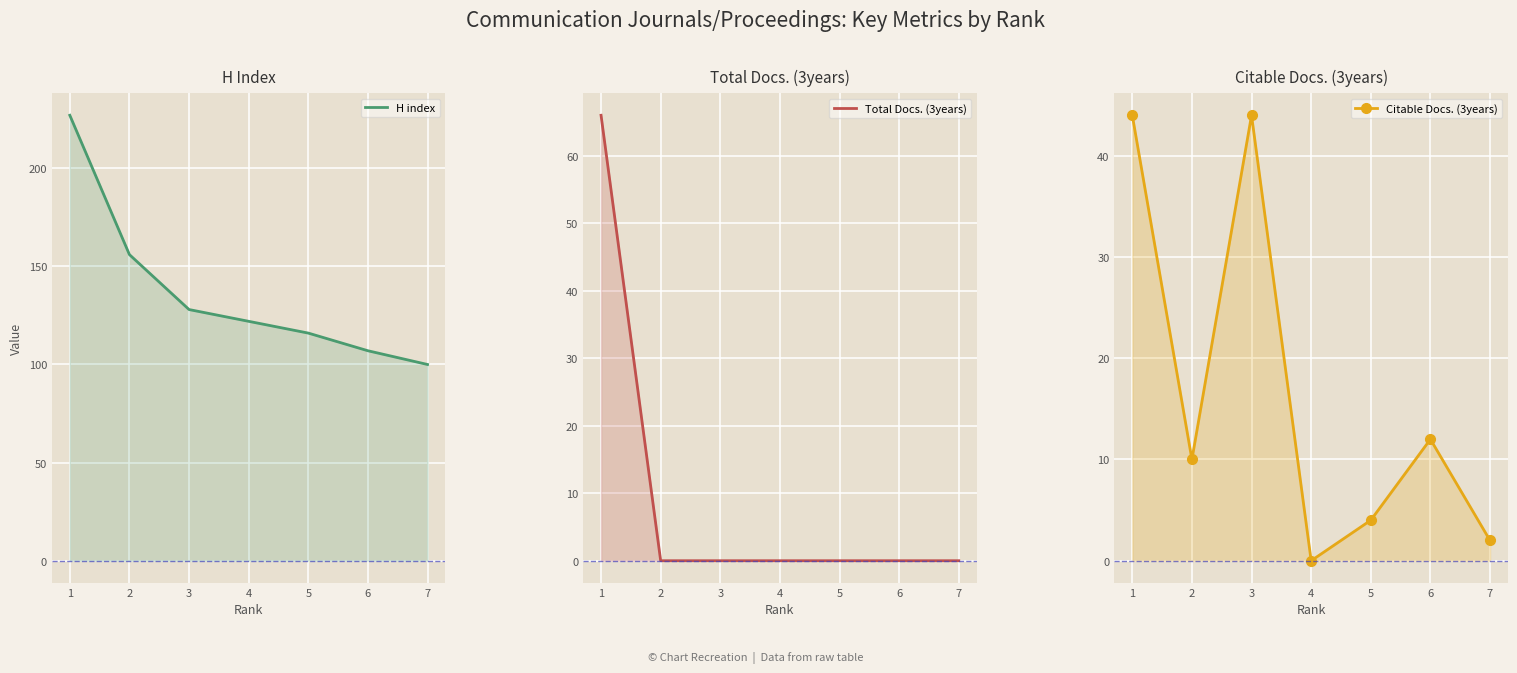

What is the difference between the maximum and minimum values in the Total Docs. (3years) series?

66